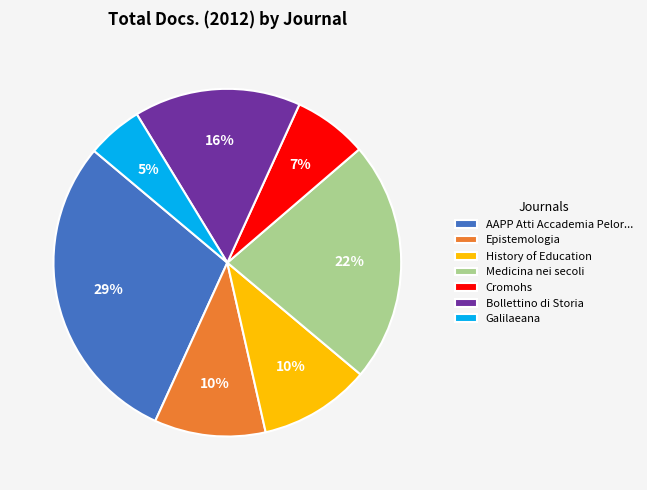

The Cromohs slice represents 15% of the pie. True or false?

False